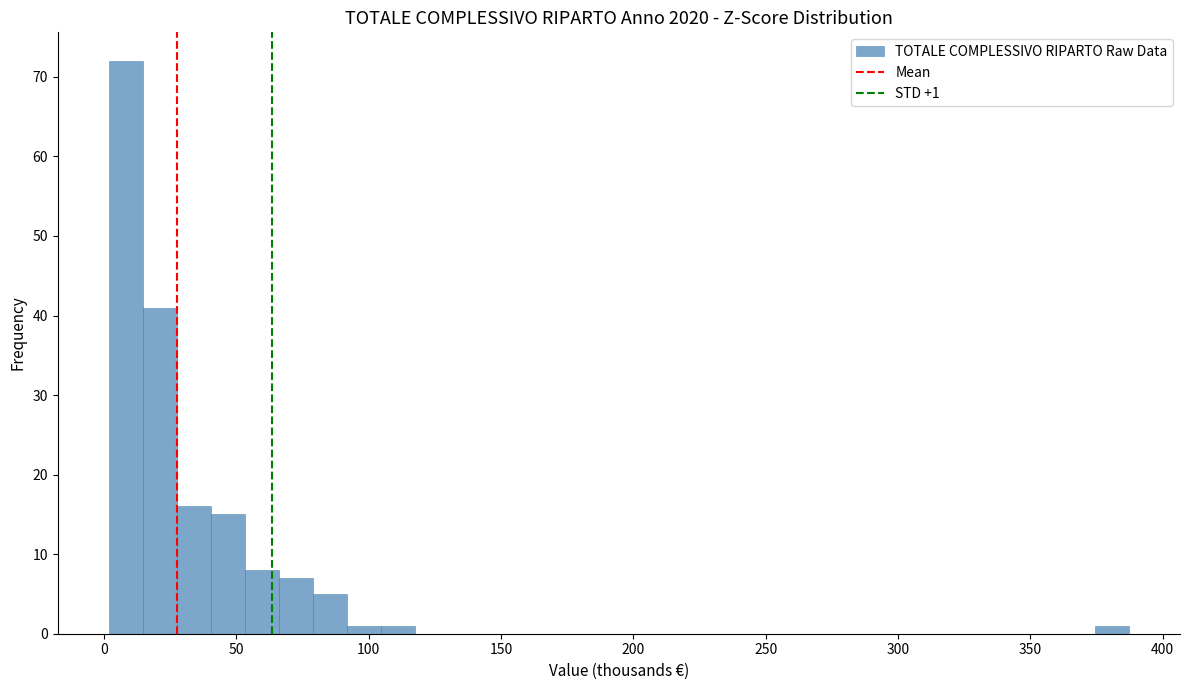

Read against the x-axis, roughly where is the centre of the tallest bar?

10